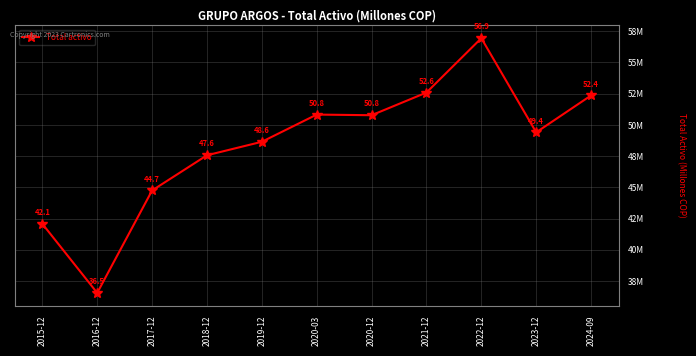

How many lines are shown in the chart?

1